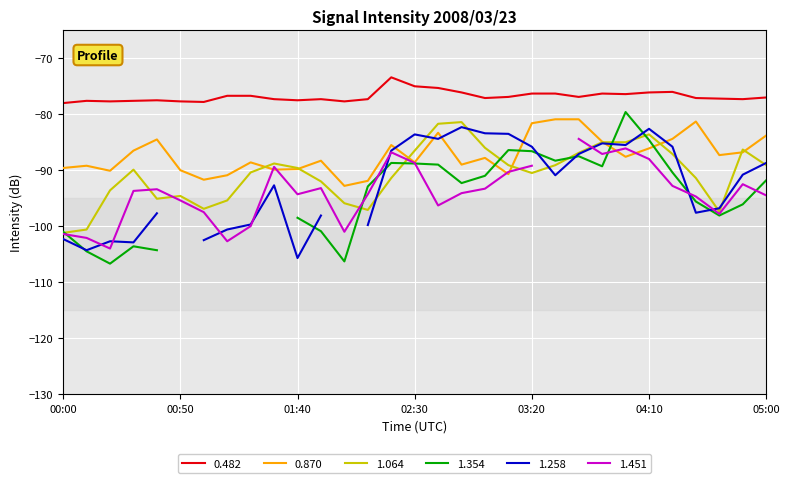

What is the highest value of the 0.482 series?

-73.4